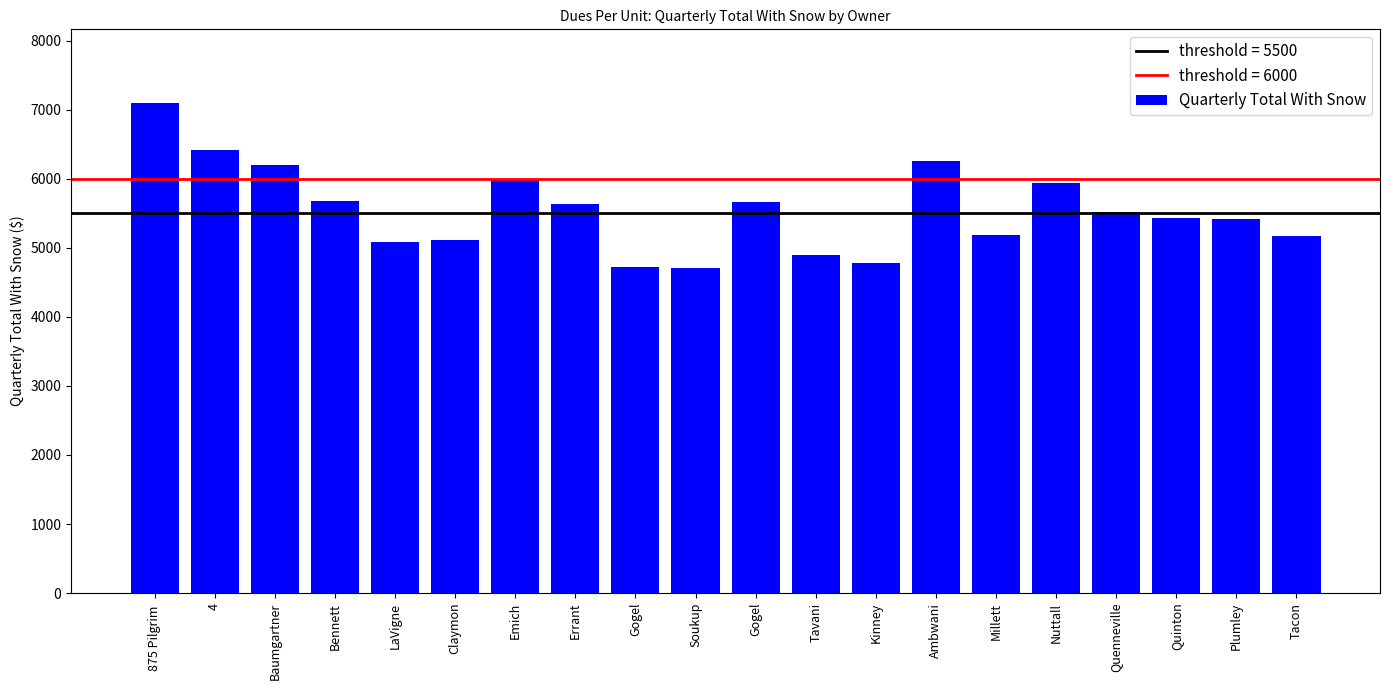

What is the difference between the maximum and minimum values?

2393.6